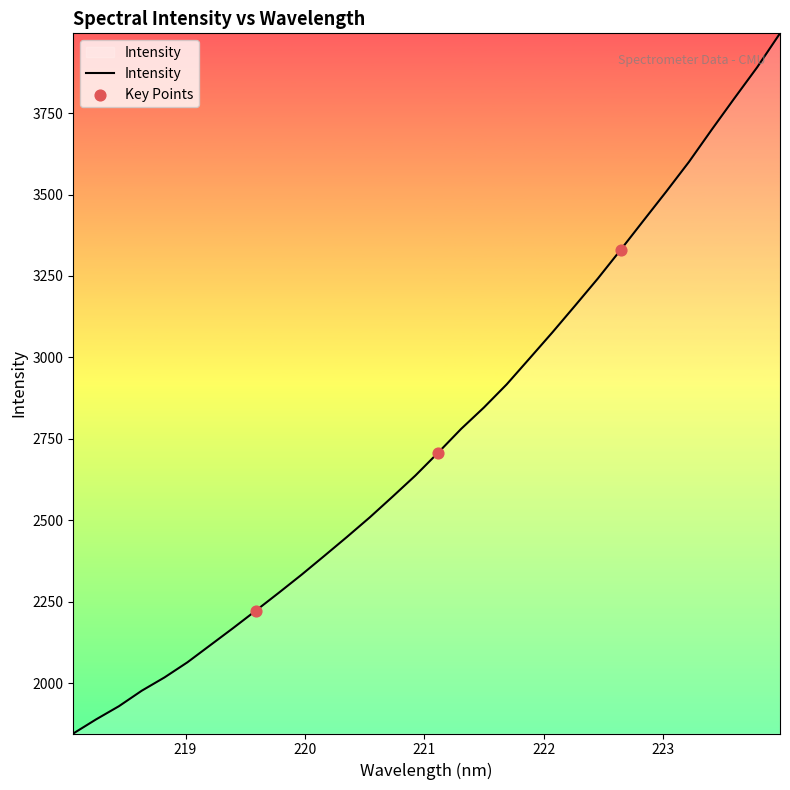

What is the greatest value displayed?

3995.2